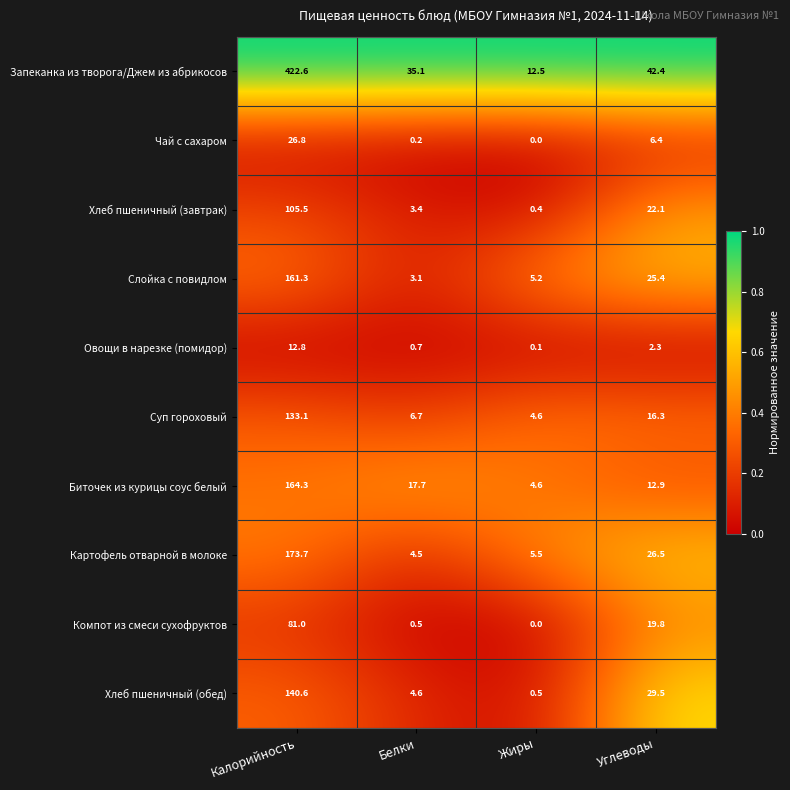

The value of Слойка с повидлом at Жиры is 5.2. True or false?

True